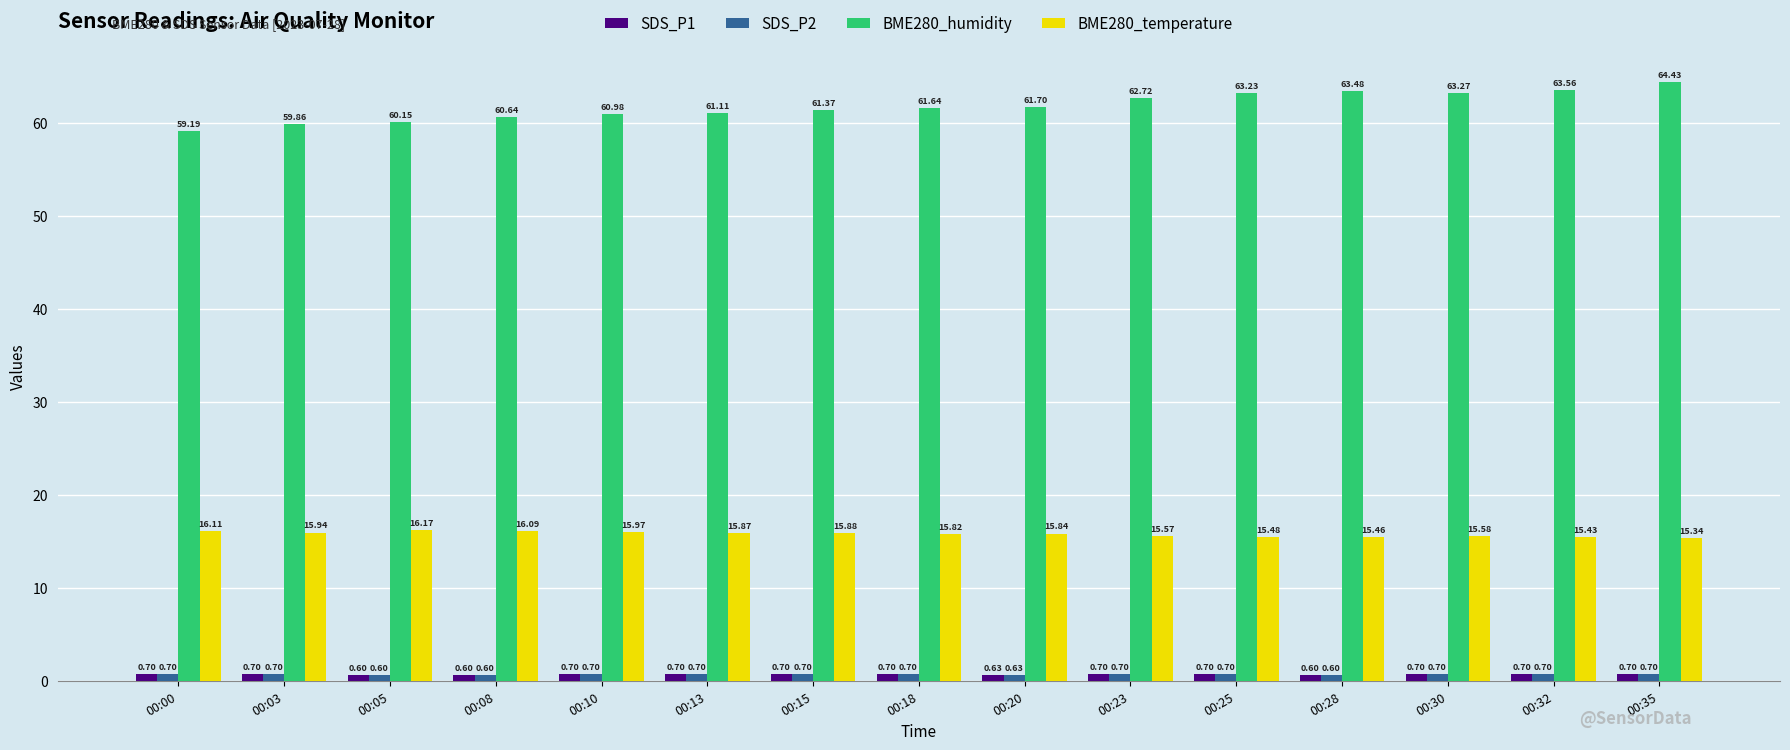

Which series has the largest range (max minus min)?

BME280_humidity